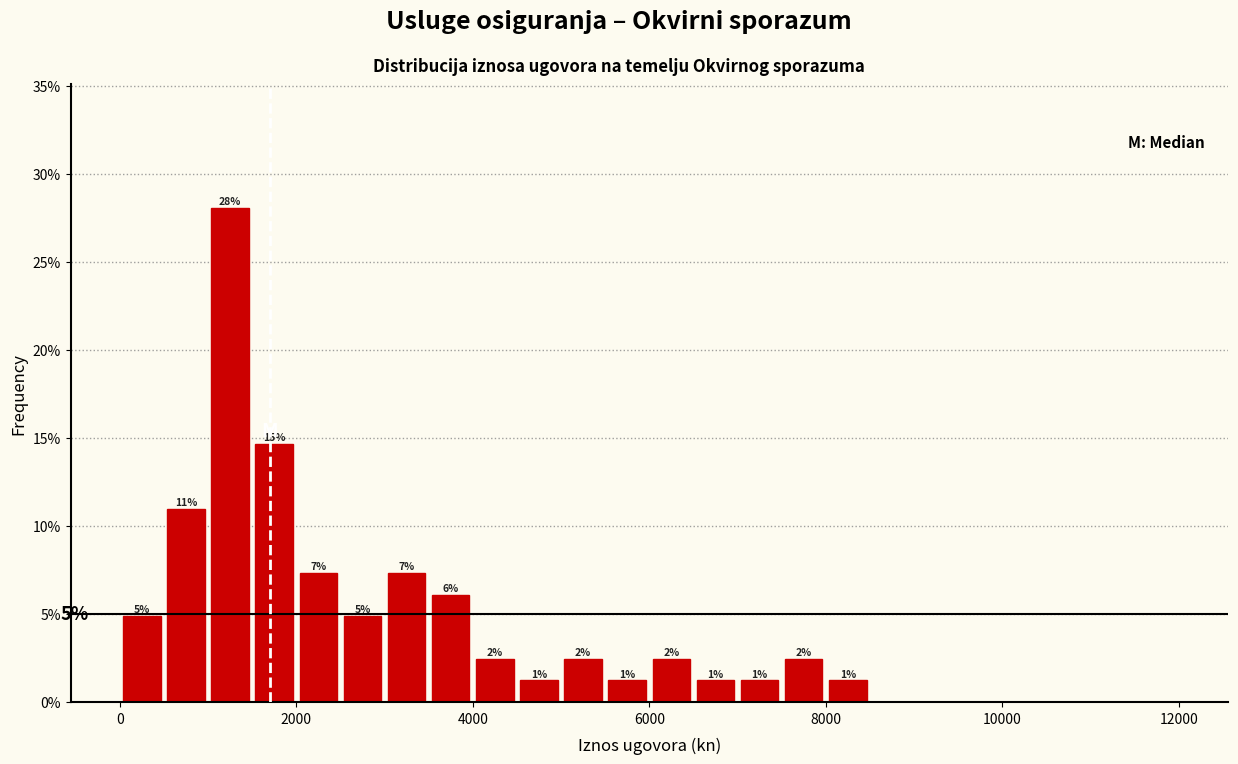

Around what value on the x-axis is the tallest bar? Give the approximate position of its centre, as read against the axis.

1200